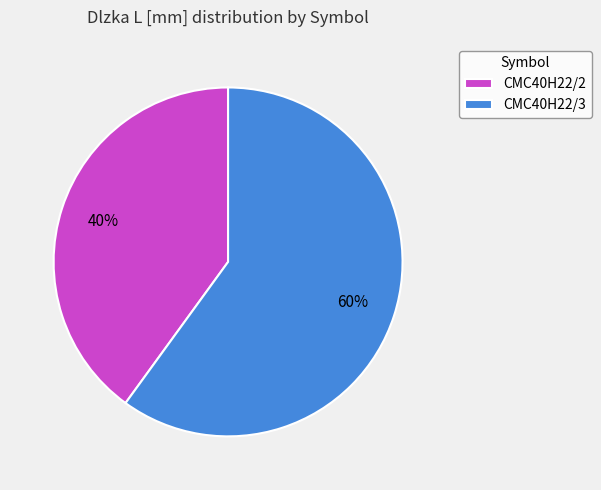

Which has a higher value, CMC40H22/2 or CMC40H22/3?

CMC40H22/3